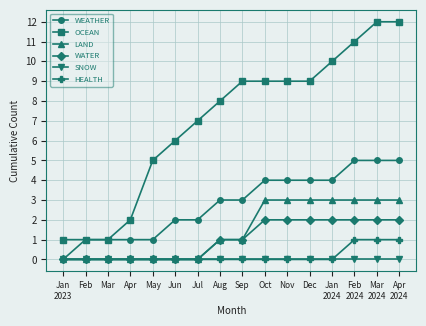

The LAND series shows 3 at Apr
2024. True or false?

True